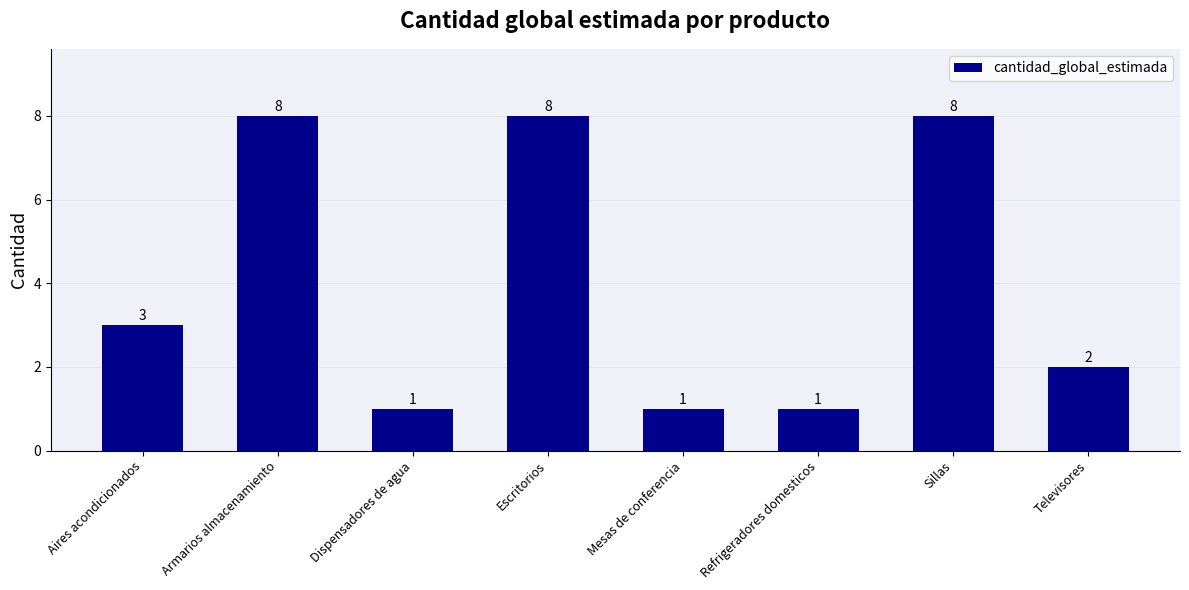

Are the bars grouped side by side (vs. stacked)?

No